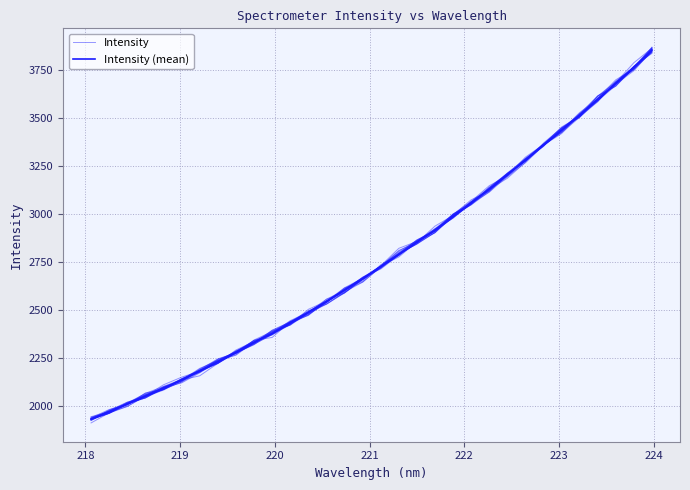

What is the total value across all series at 14?

5193.7